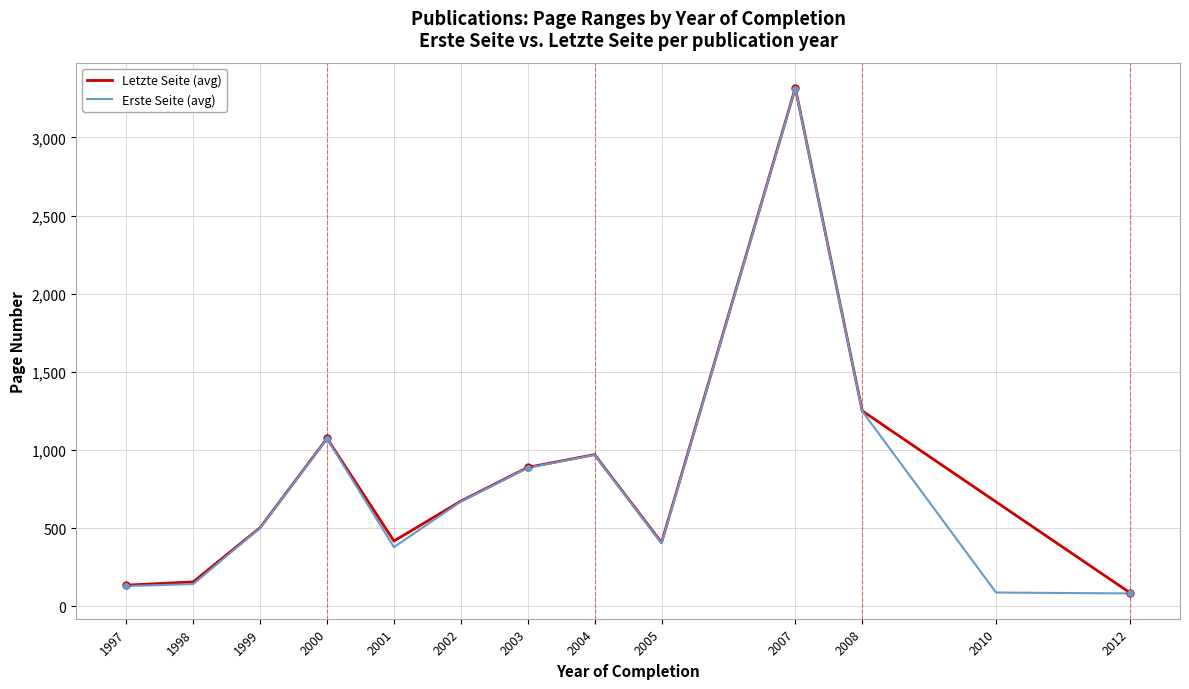

The value of Letzte Seite (avg) at 2003 is 889.4. True or false?

True